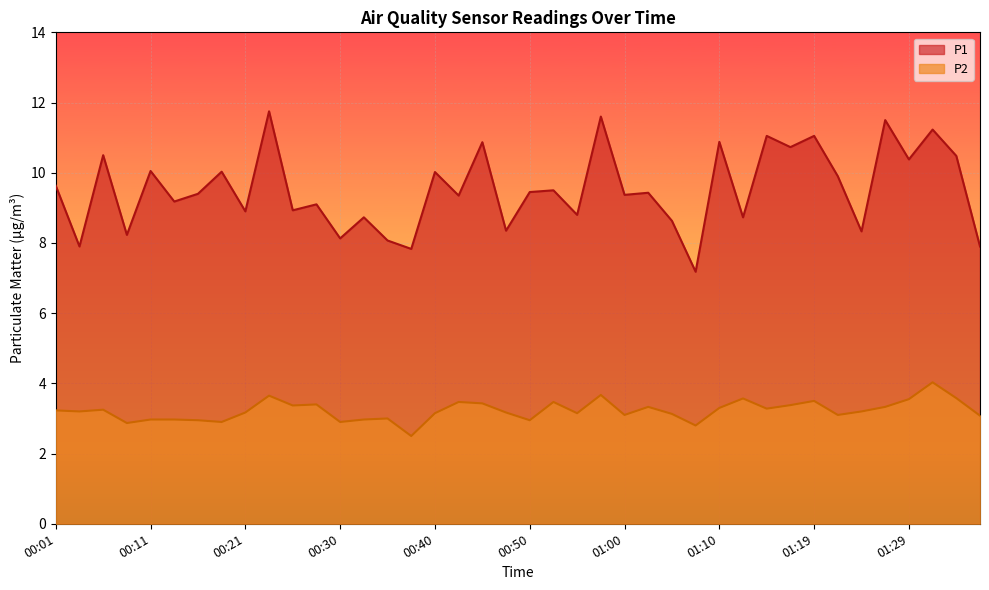

Which series has the largest total across all categories?

P1